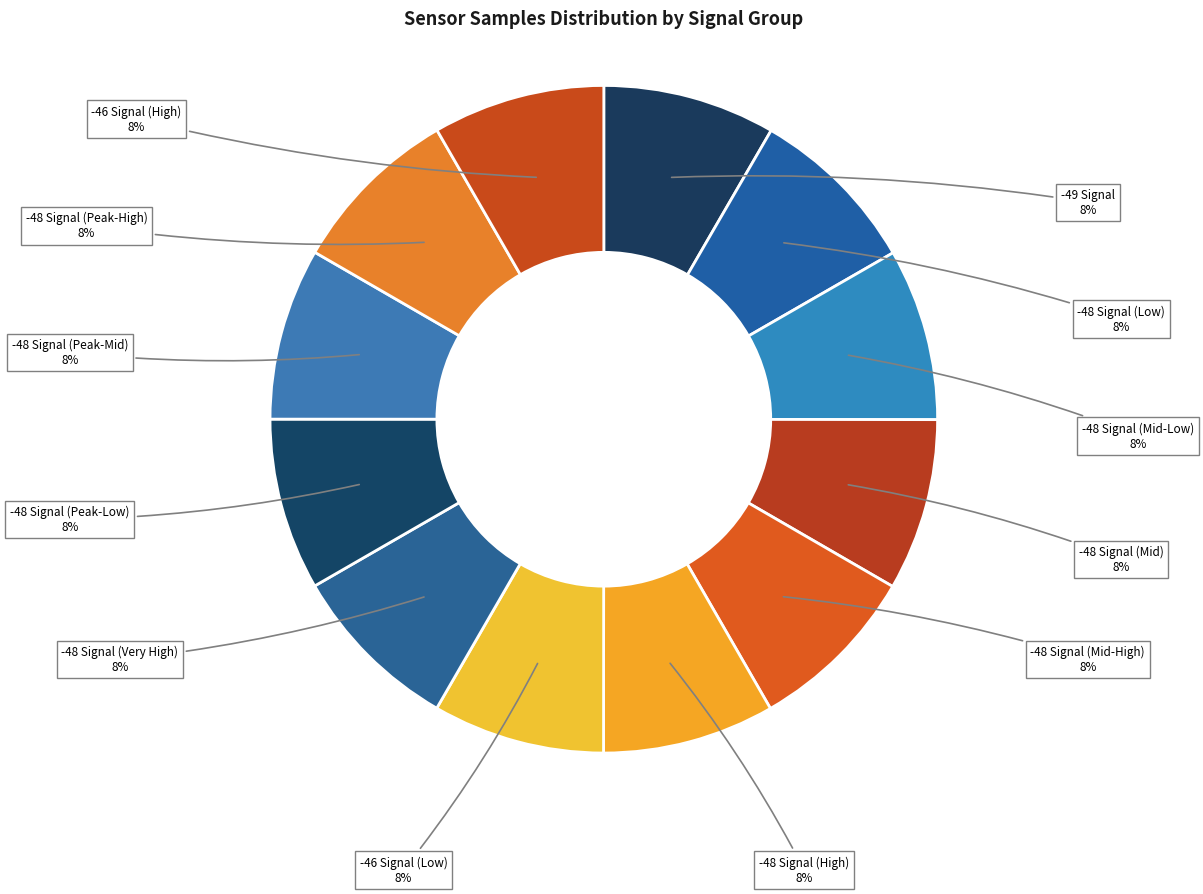

Is it true that -48 Signal (Mid-Low) is 1% of the pie?

False